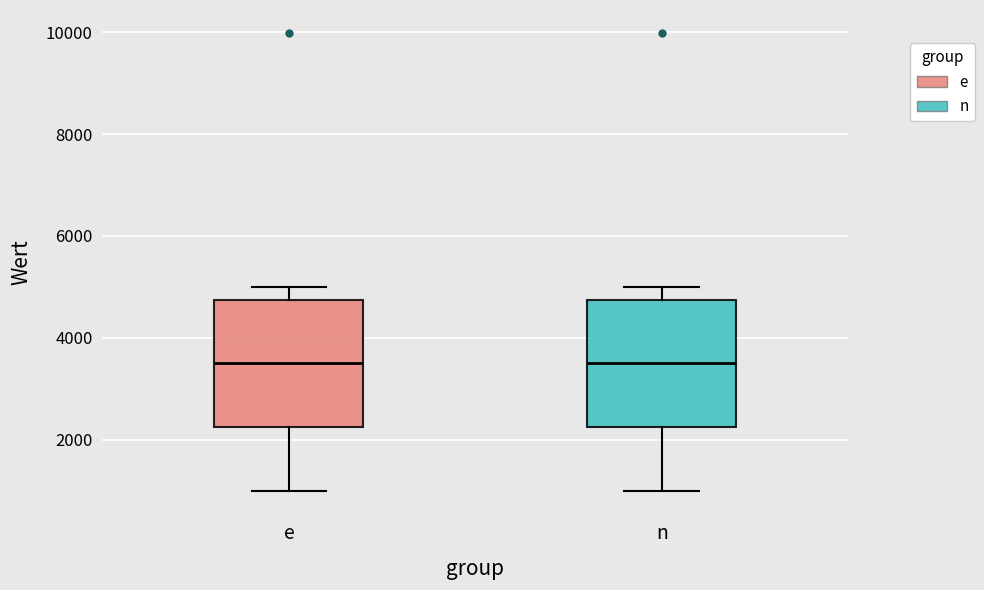

Reading left to right, read every box against the y-axis: the position of its median line, the range the box covers, and the ends of its whiskers. The values are not printed on the chart, so give them approximately, as read against the axis.

e: median 3600, box 2200 to 4800, whiskers 1000 to 5000
n: median 3600, box 2200 to 4800, whiskers 1000 to 5000